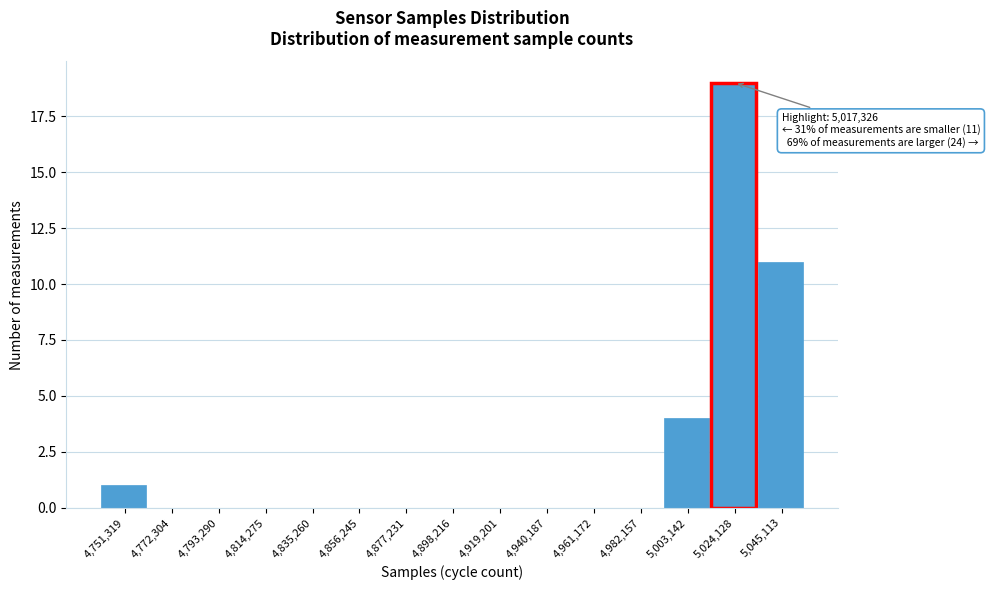

Over which range of the x-axis is the bar tallest?

5015000 to 5035000